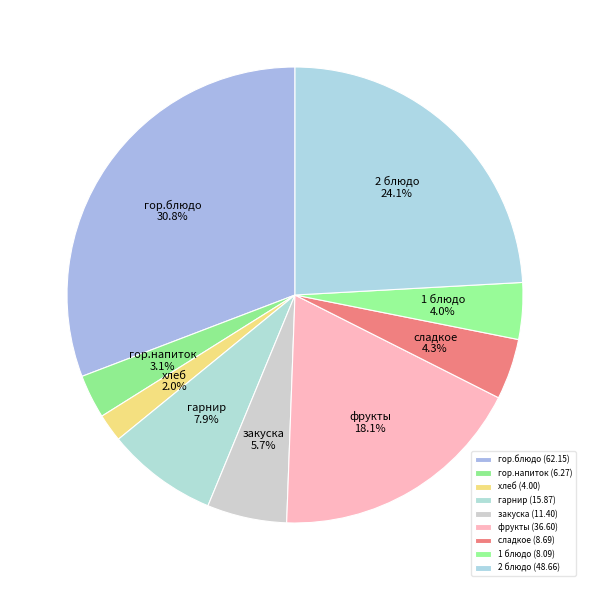

True or false: закуска accounts for 1% of the total.

False